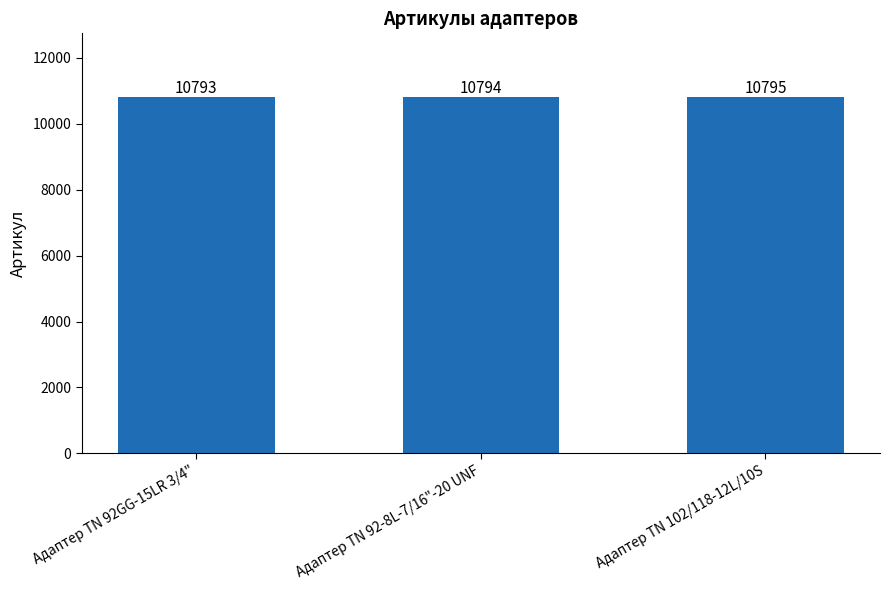

What is the change in value from Адаптер TN 92GG-15LR 3/4" to Адаптер TN 92-8L-7/16"-20 UNF?

+1